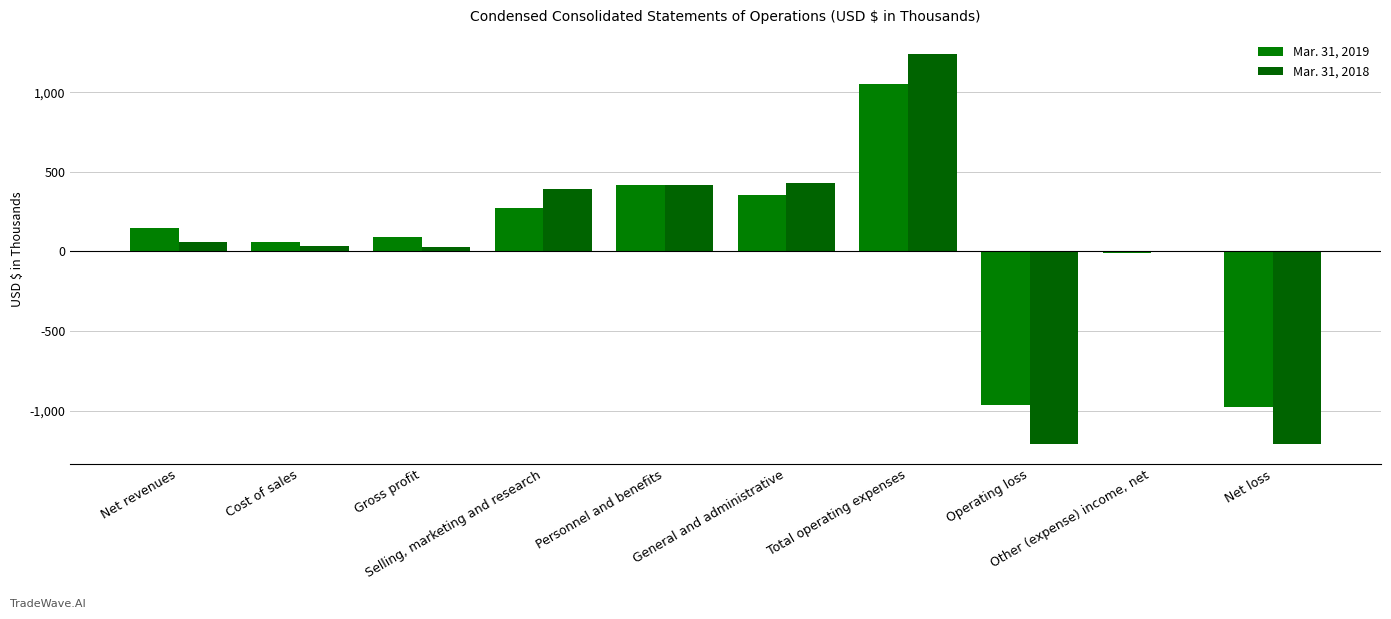

Count the number of categories in the chart.

10